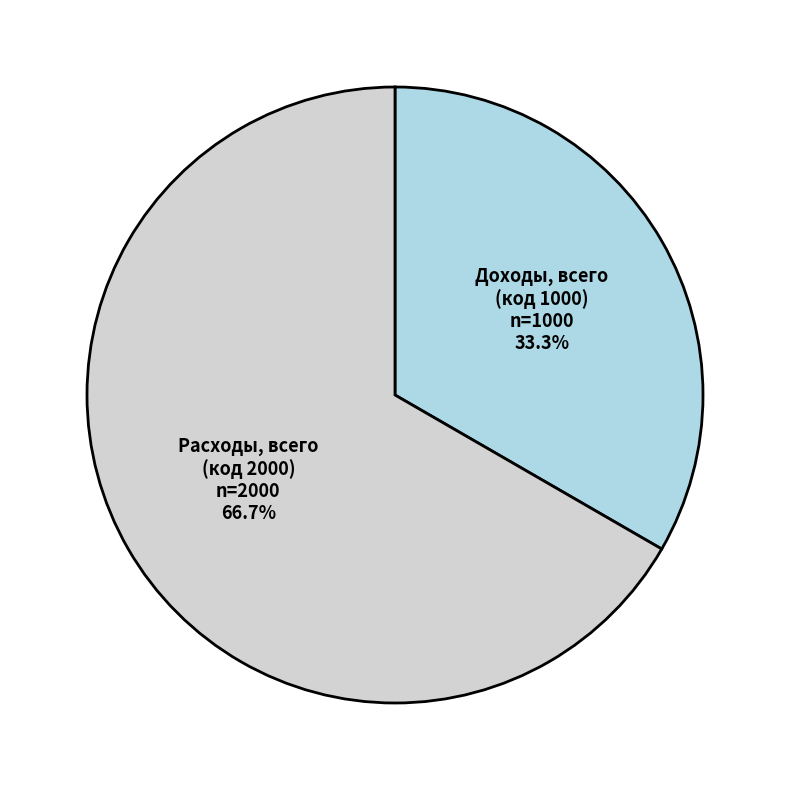

To the nearest percent, what is the average slice percentage?

50%